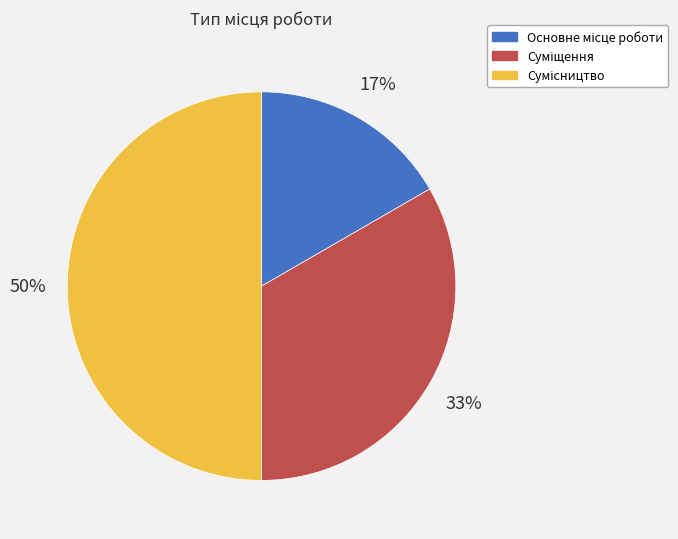

To the nearest percent, what is the difference between the largest and smallest slice percentages?

33%